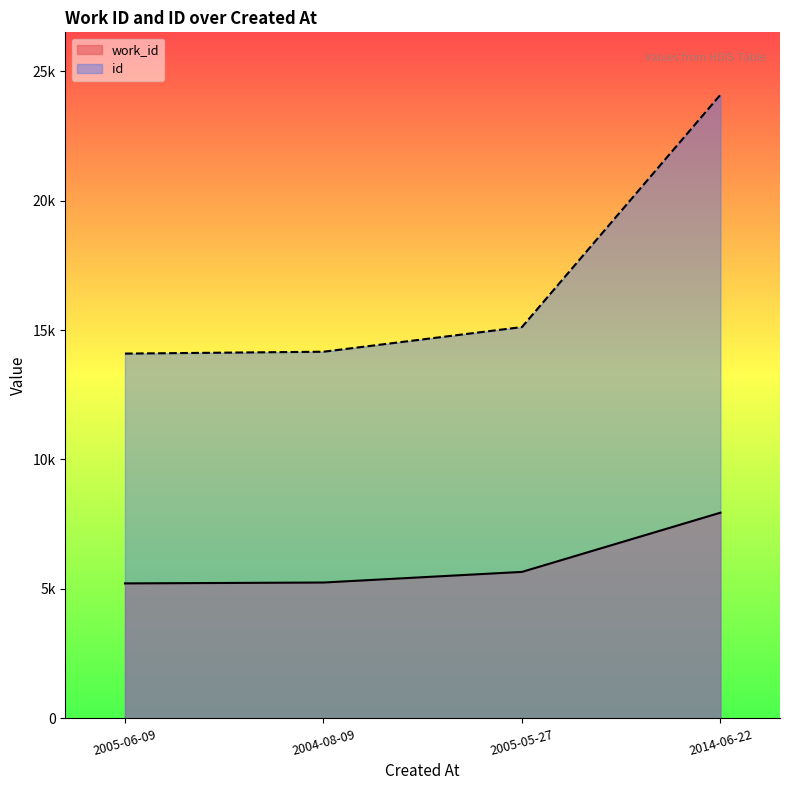

The id series shows 14161 at 2004-08-09. True or false?

True